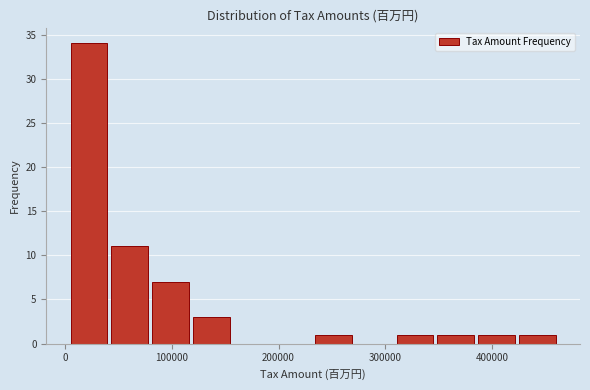

Read against the x-axis, roughly where is the centre of the tallest bar?

20000